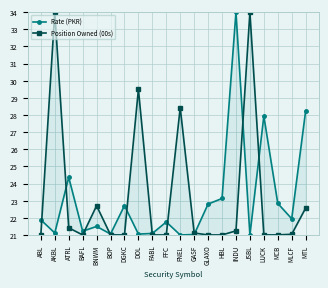

What is the minimum value shown in the chart?

21.0